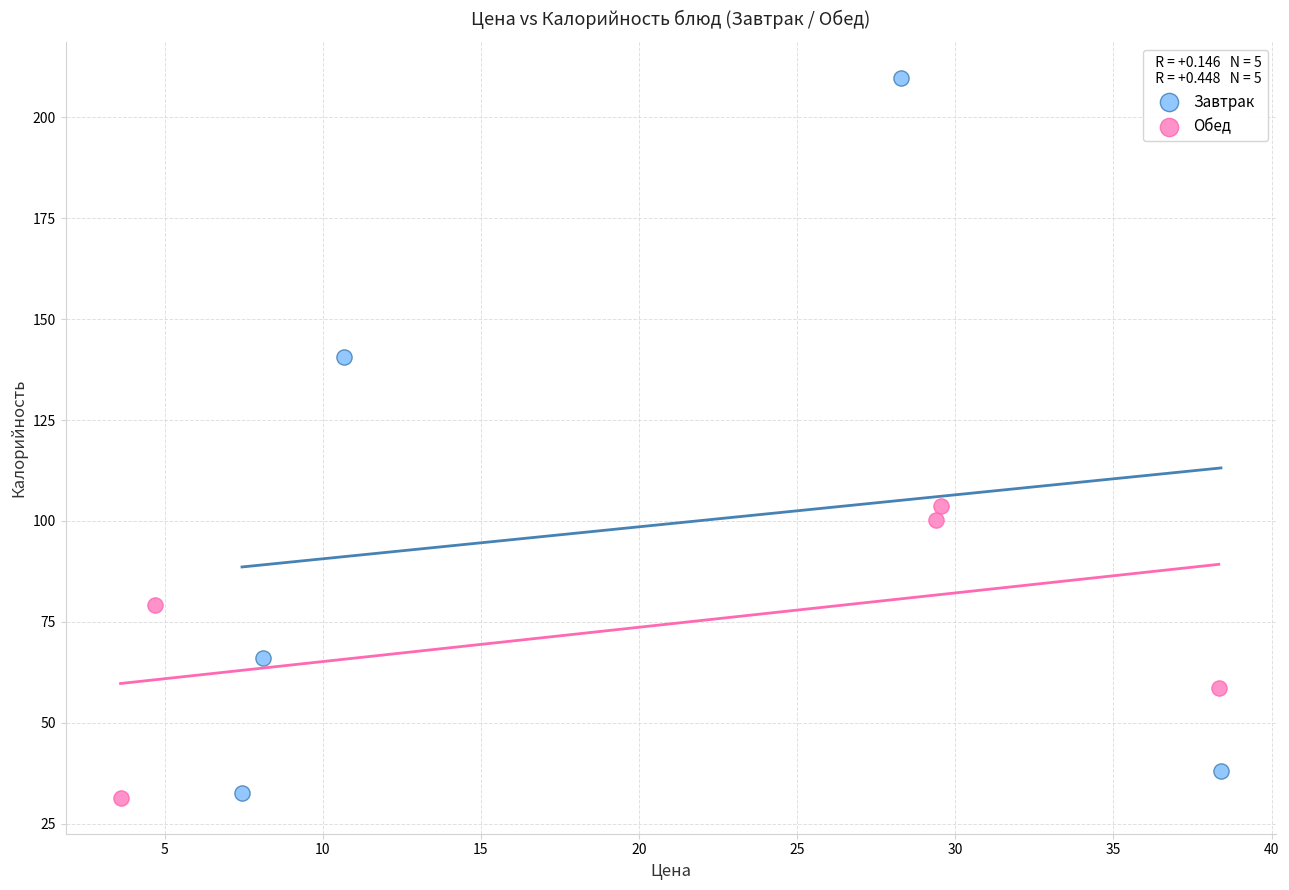

Which series has the largest Y range (max minus min)?

Завтрак